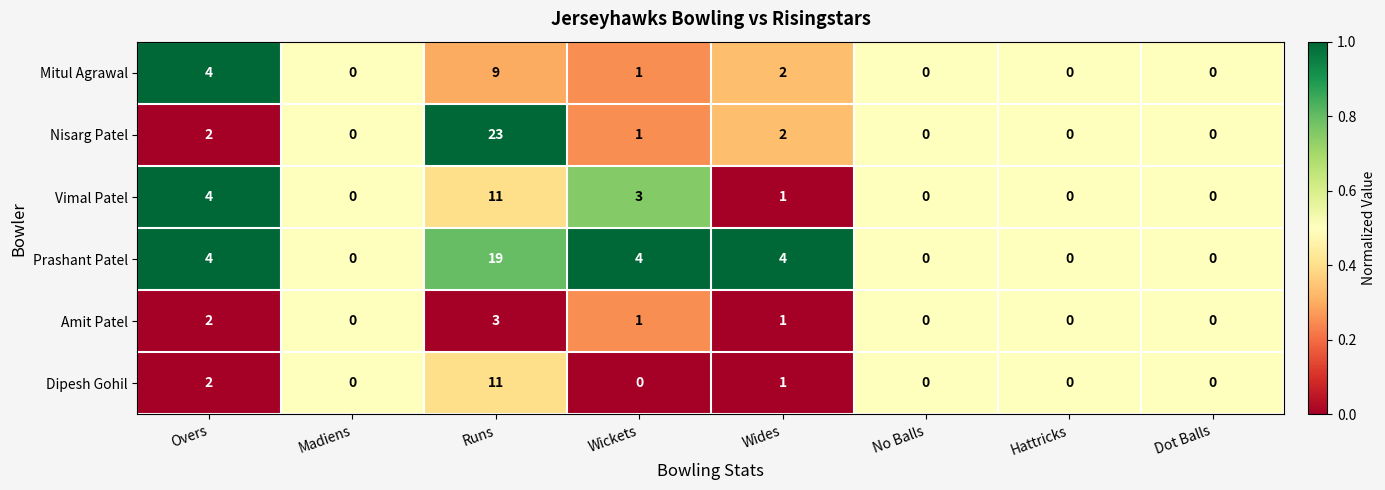

Which series changed the most between Wides and No Balls?

Prashant Patel